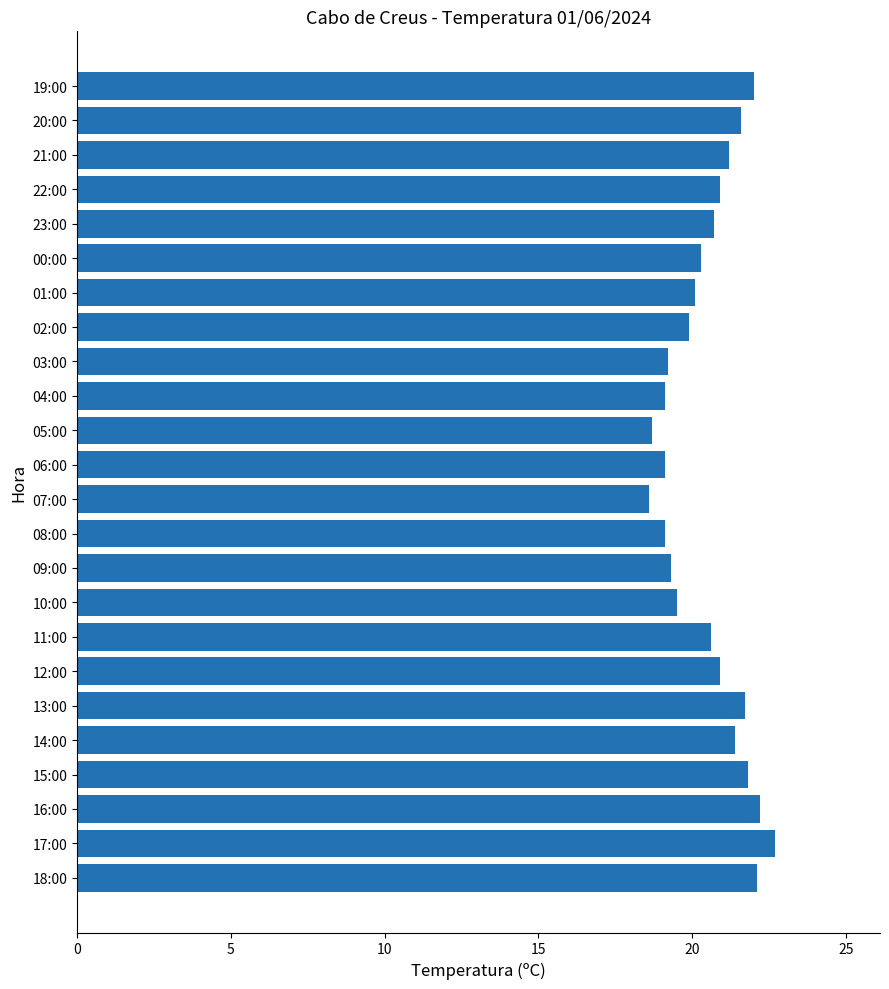

What is the change in value from 05:00 to 01:00?

+1.4